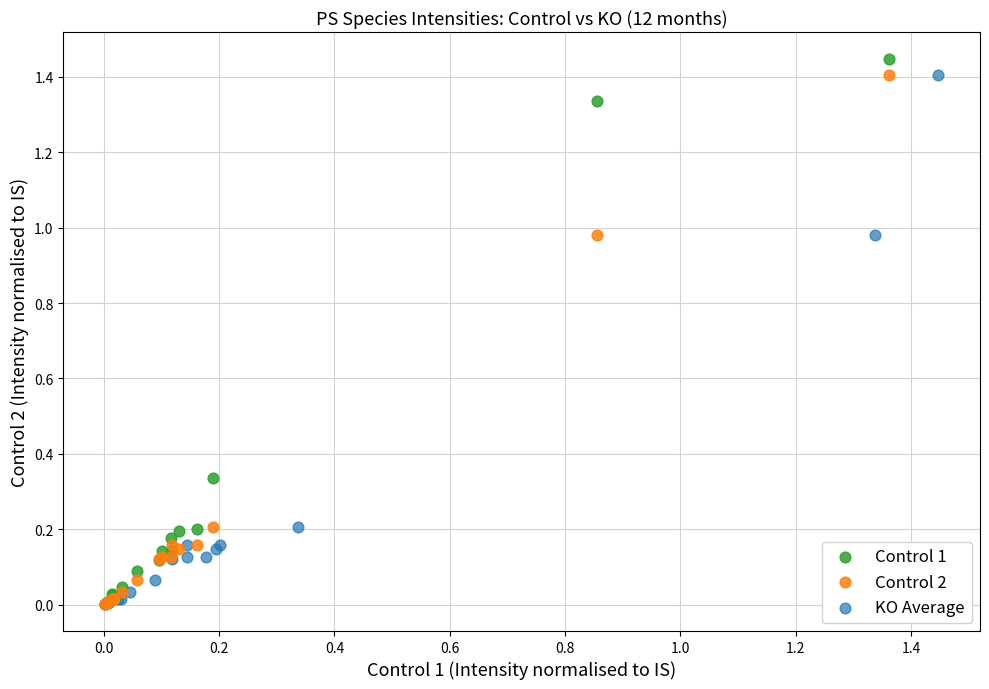

Which series has the widest spread of Y values?

Control 1